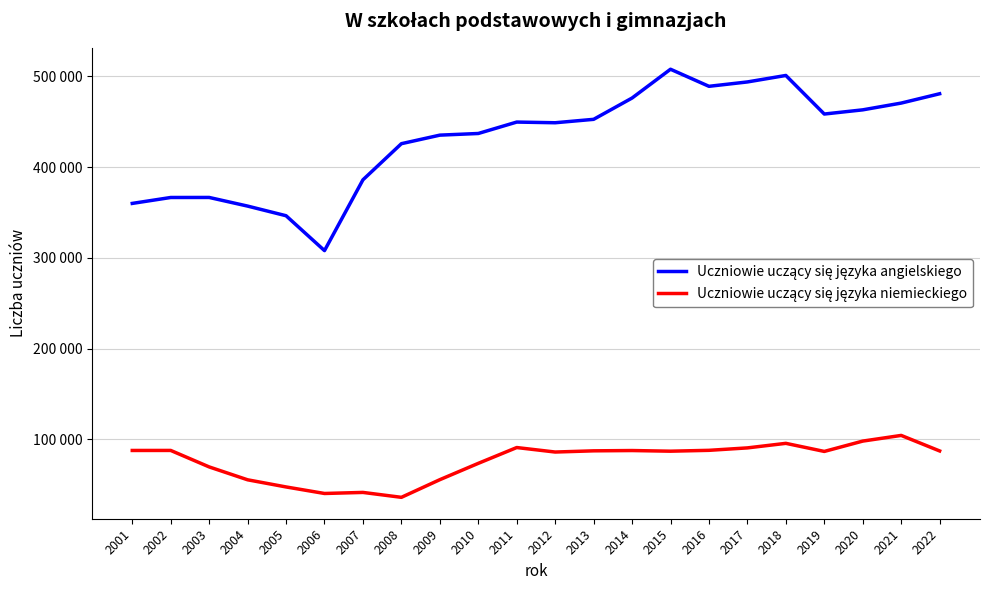

At which category is the sum across all series the highest?

2018